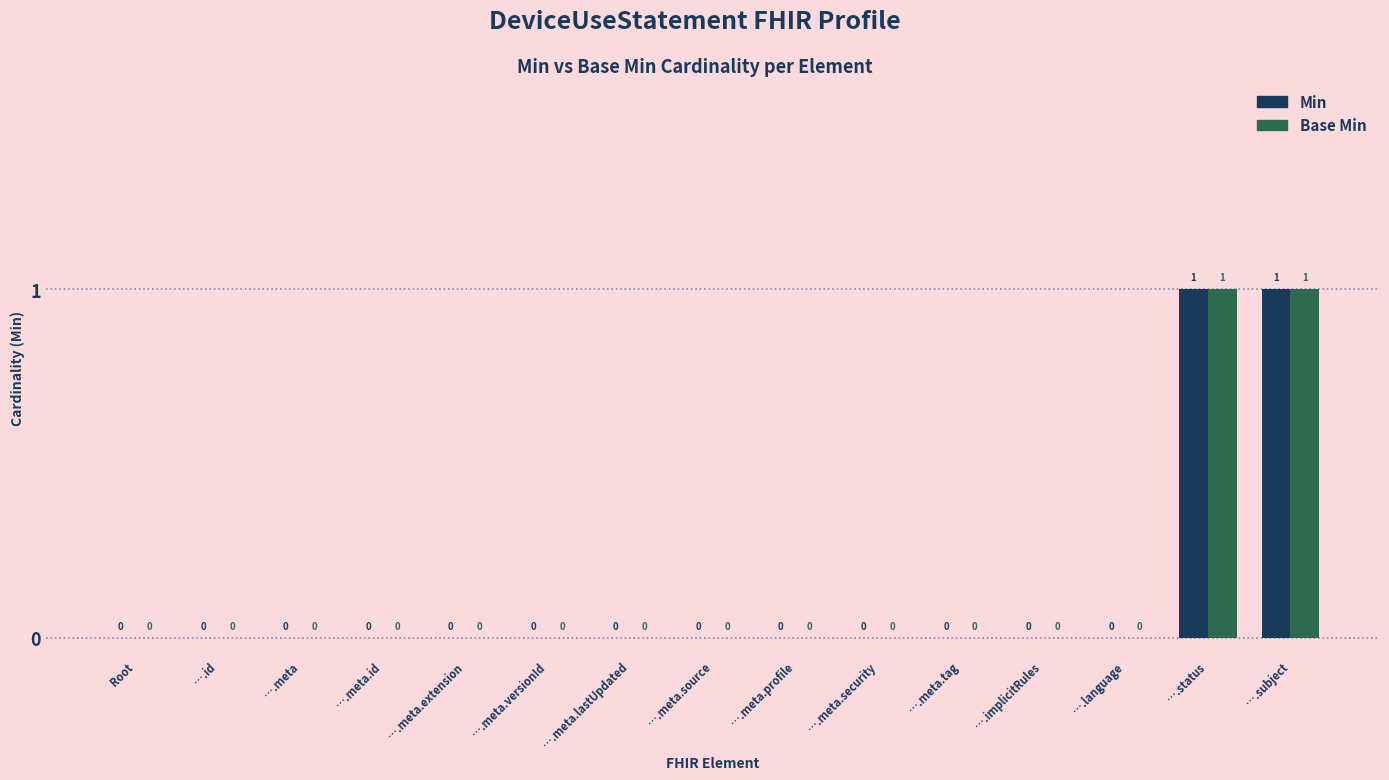

What are all the series names shown in the legend?

Min, Base Min